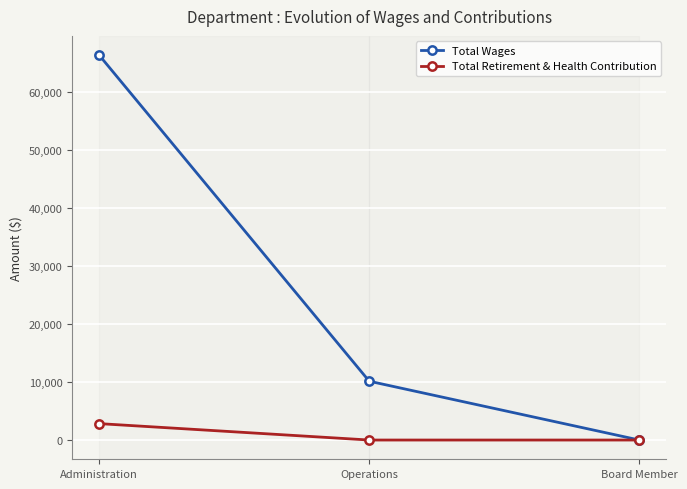

Is it true that Total Retirement & Health Contribution equals 2826 at Administration?

True